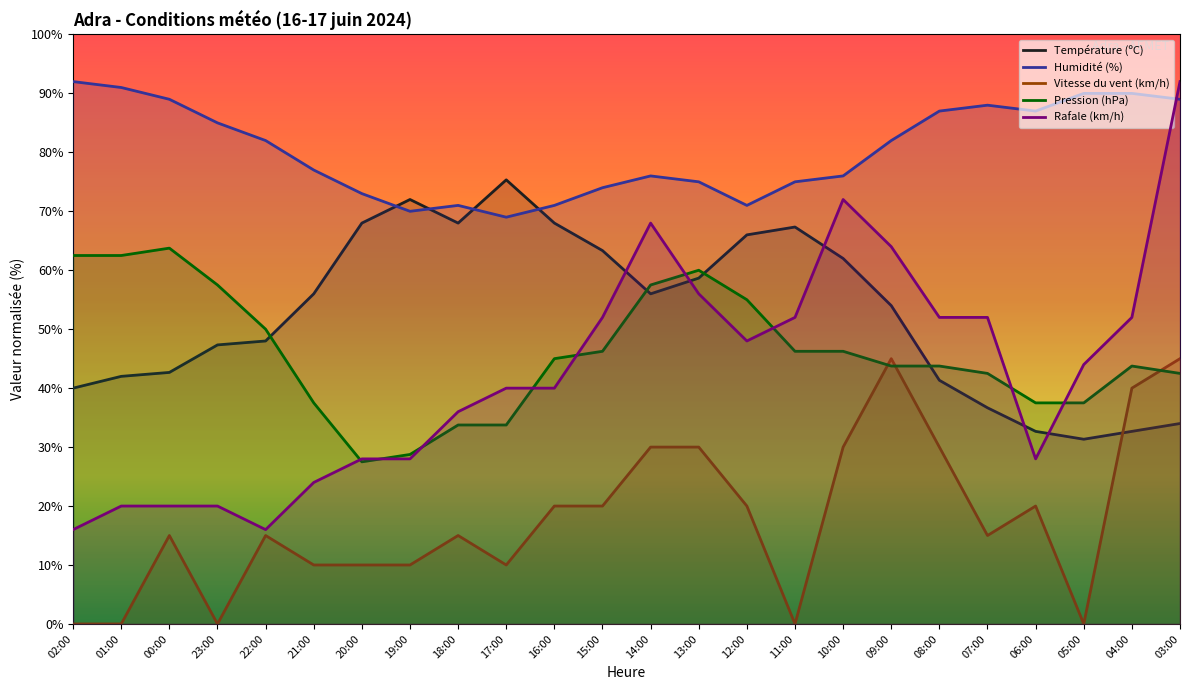

After their last crossing, which series has the higher values: Pression (hPa) or Rafale (km/h)?

Rafale (km/h)